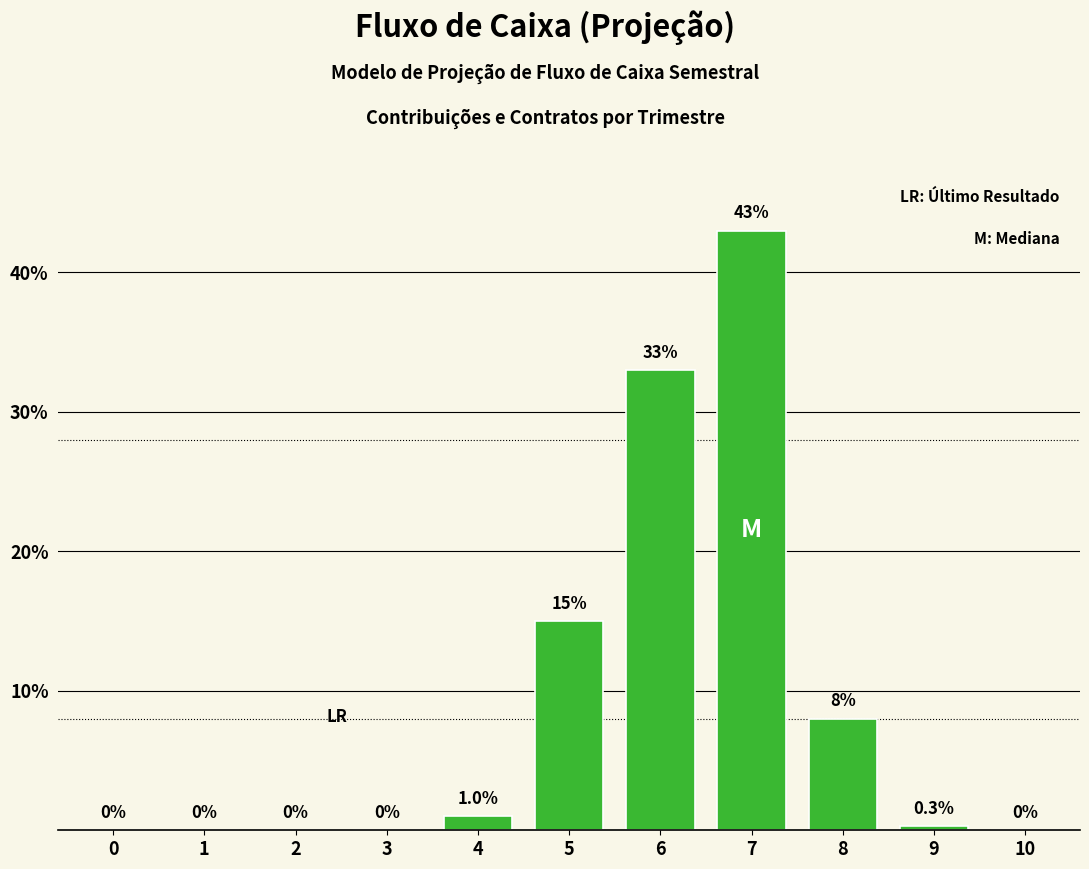

Which label corresponds to the largest value in the chart?

7